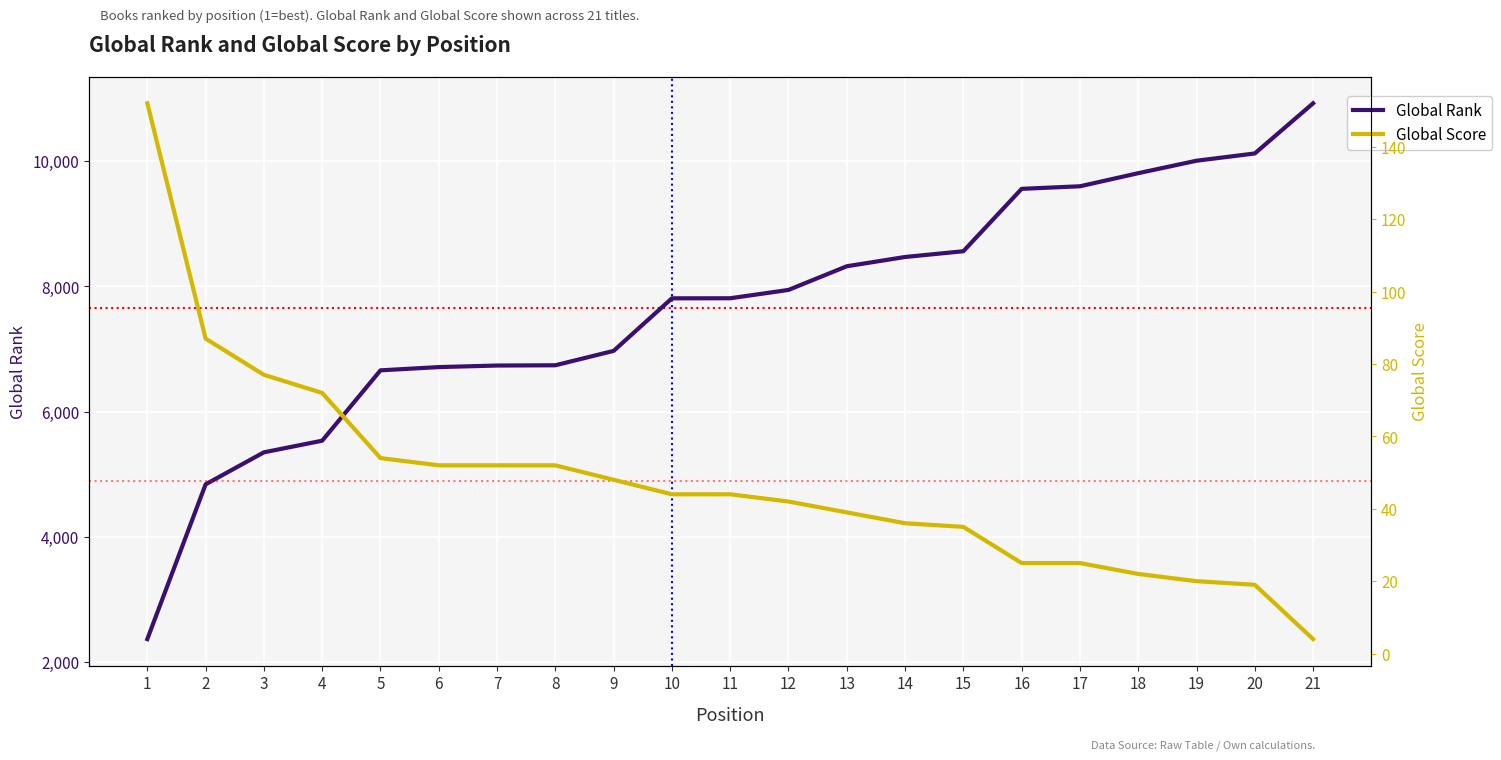

What value does the Global Score series have at 18, to the nearest 5?

20